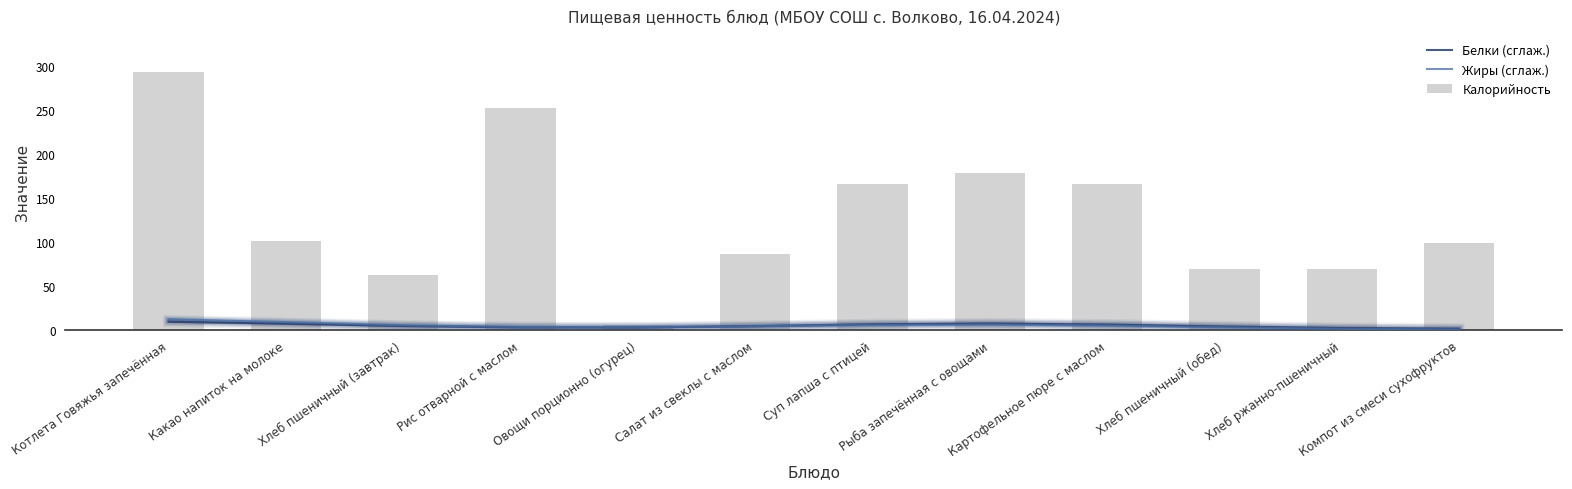

At which category is the sum across all series the highest?

Котлета Говяжья запечённая